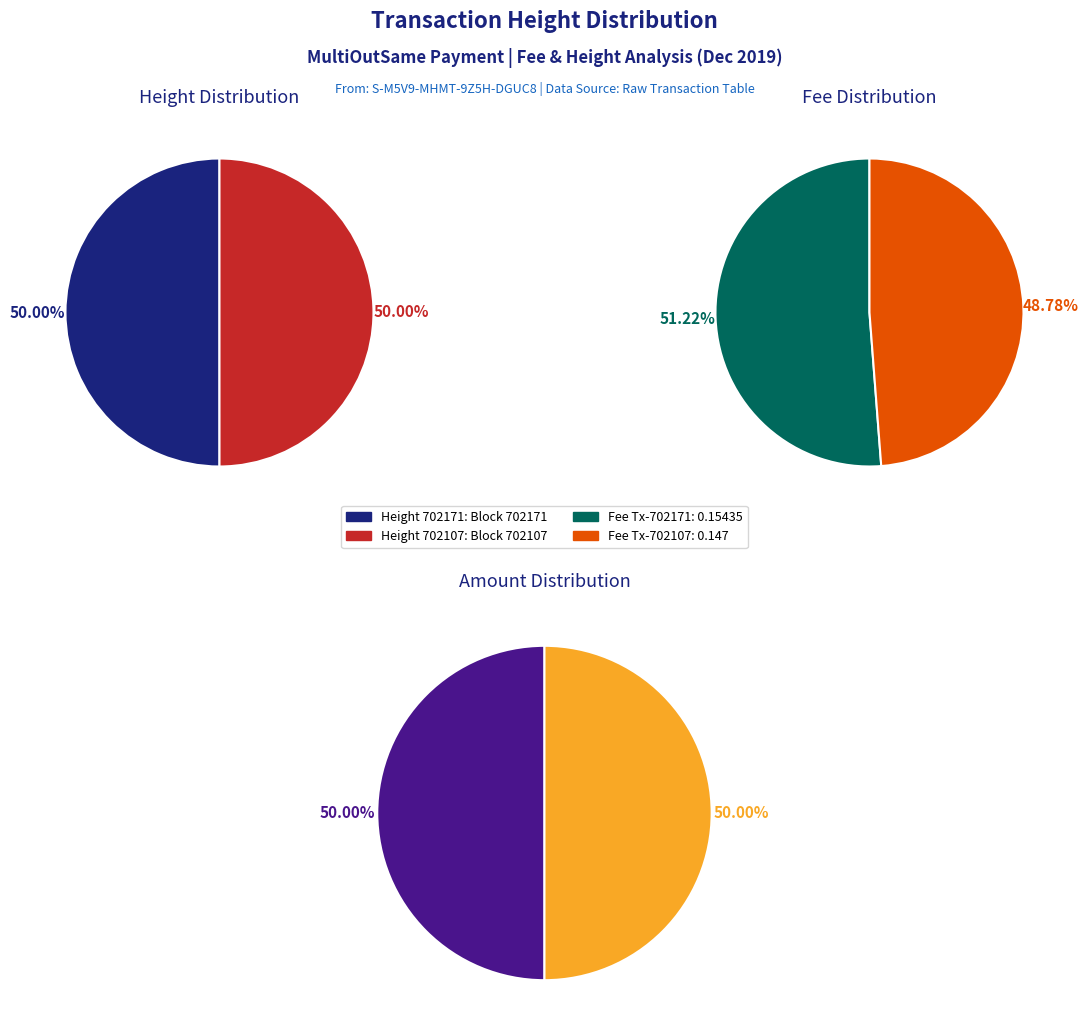

Which slice is the largest?

702171